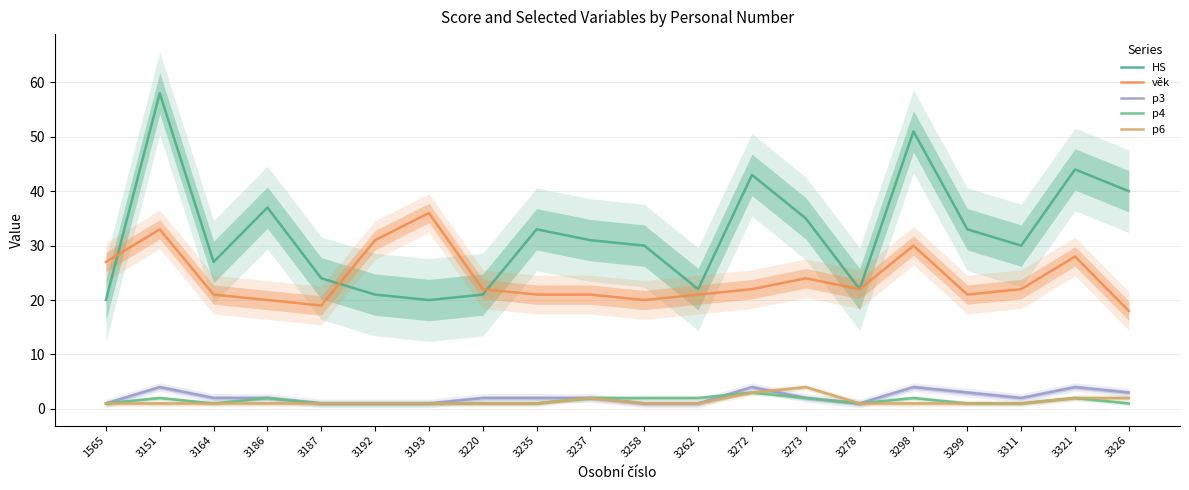

What is the lowest value of the p3 series?

1